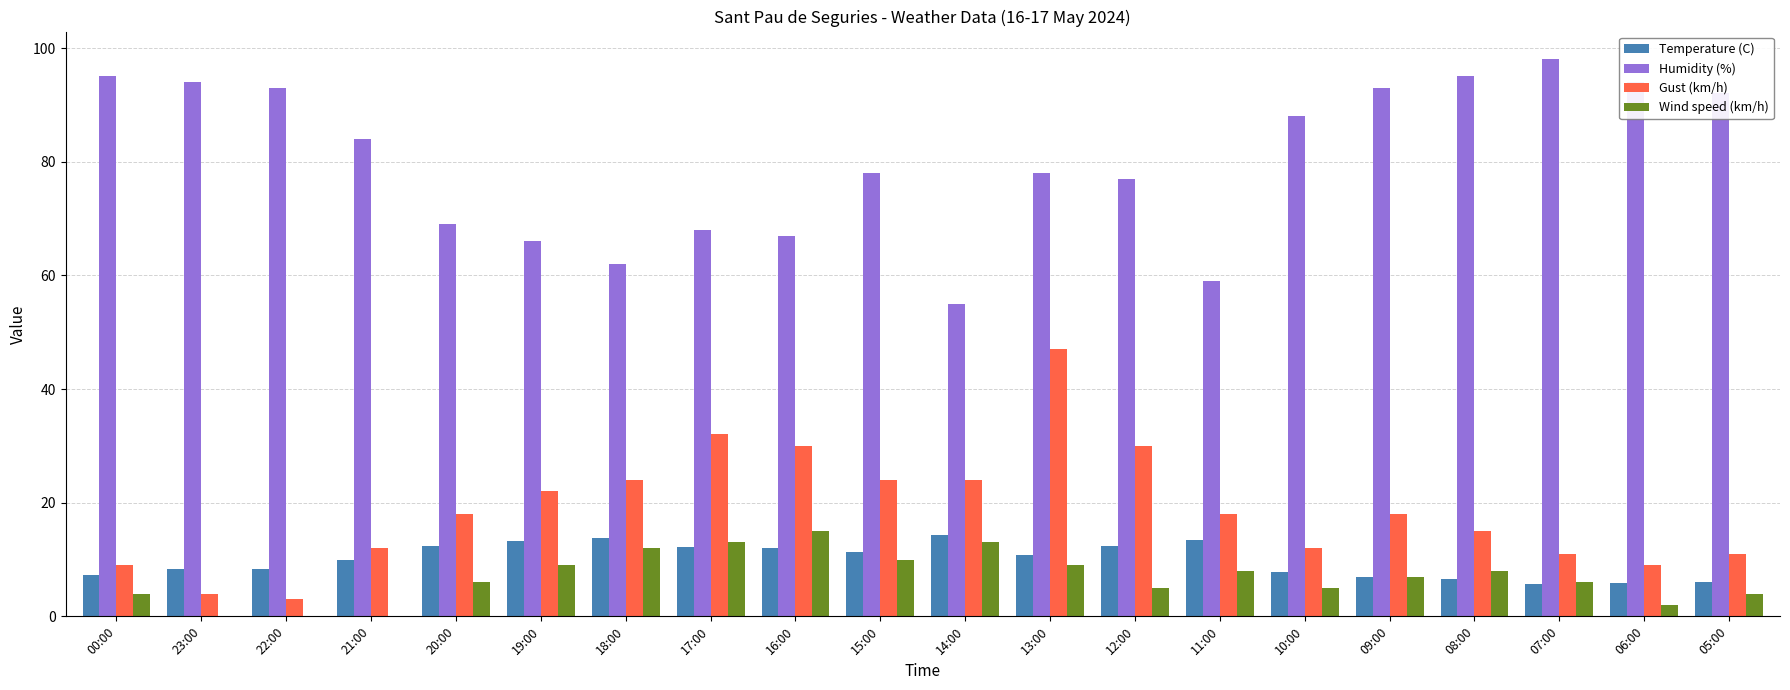

What is the highest value of the Humidity (%) series?

98.0